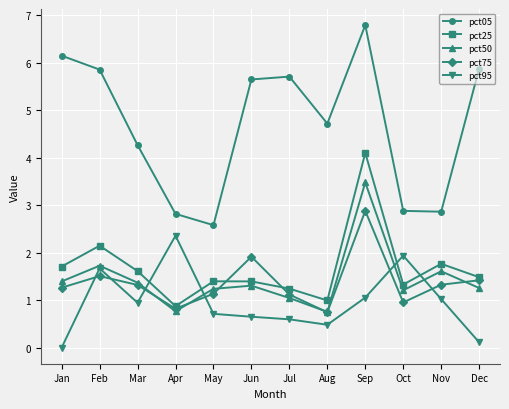

At Dec, list the series in order from smallest to largest.

pct95, pct50, pct75, pct25, pct05